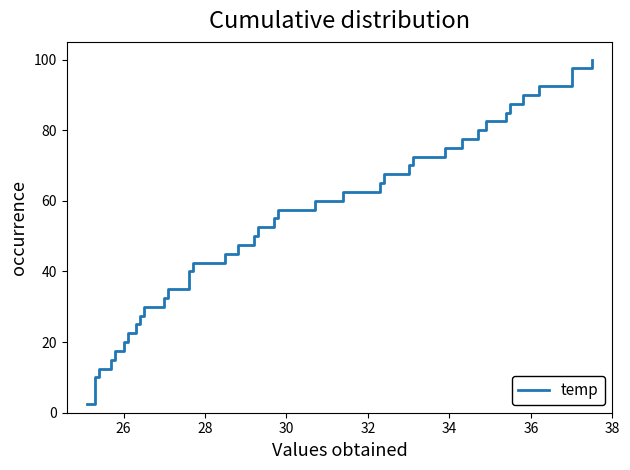

How many lines are shown in the chart?

1